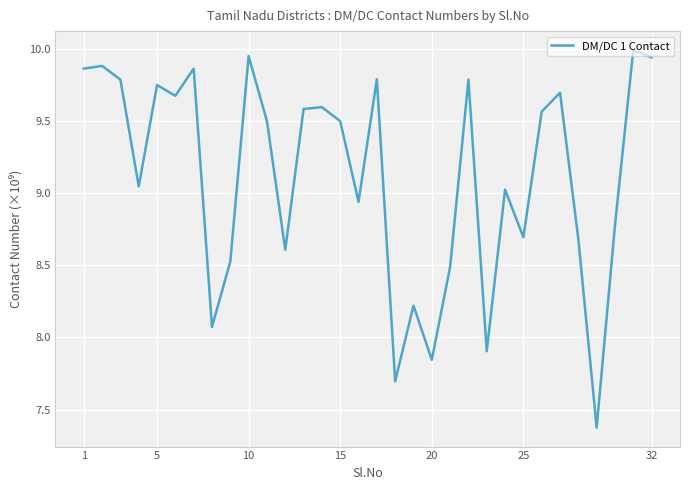

What is the average value?

9.1